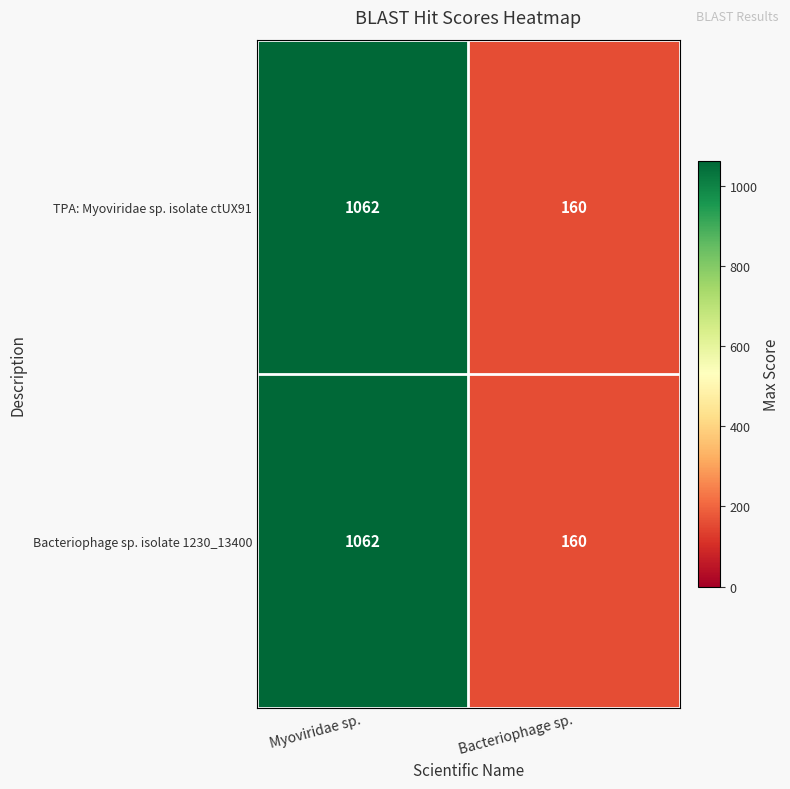

Is it true that Bacteriophage sp. isolate 1230_13400 equals 1801 at Myoviridae sp.?

False